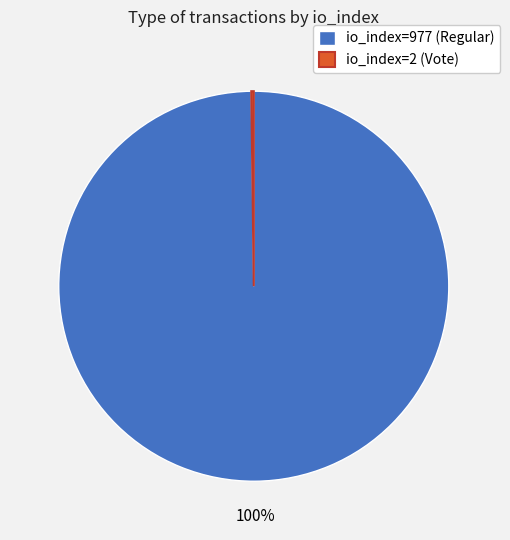

To the nearest percent, what is the average slice percentage?

50%